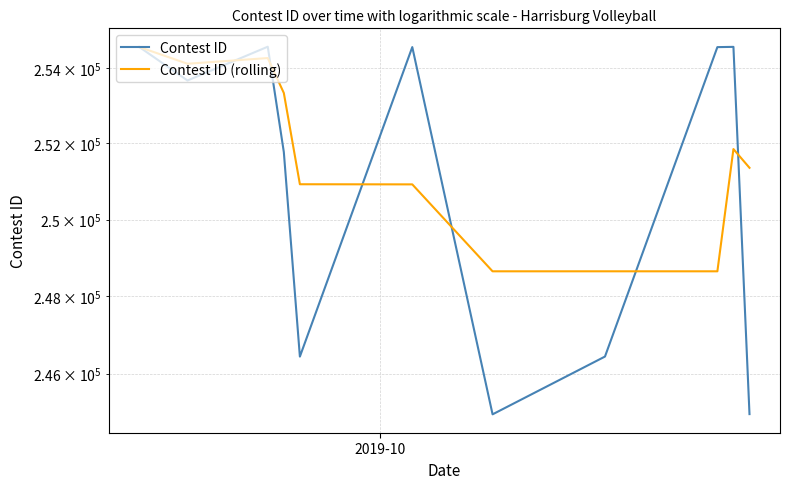

What is the difference between the maximum and minimum values in the Contest ID (rolling) series?

5902.7